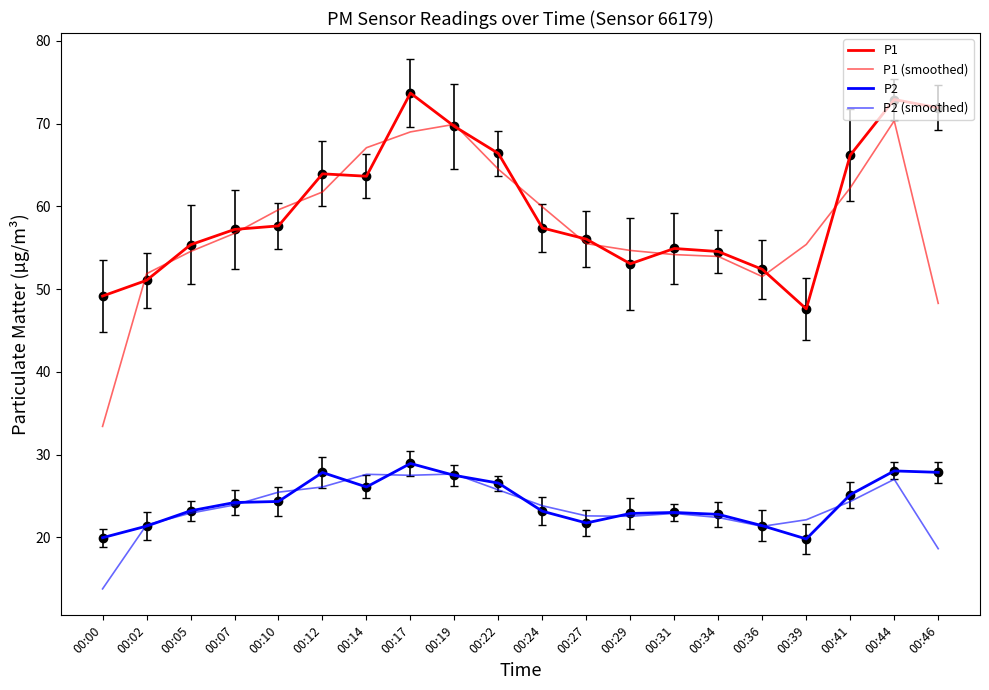

What is the difference between the maximum and second lowest values in the P2 series?

9.0